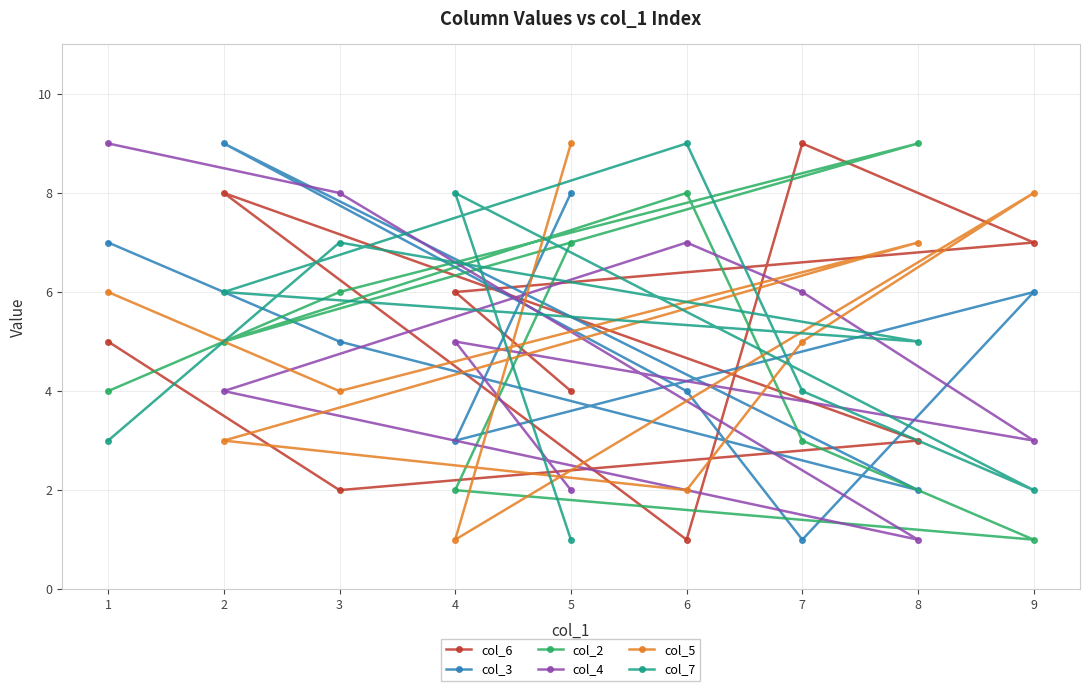

What is the difference between the second highest and minimum values in the col_3 series?

7